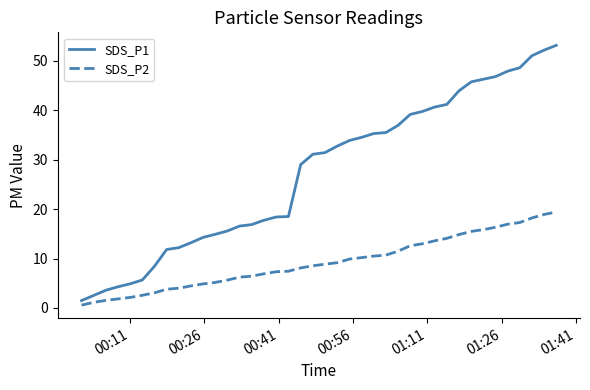

What are all the series names shown in the legend?

SDS_P1, SDS_P2